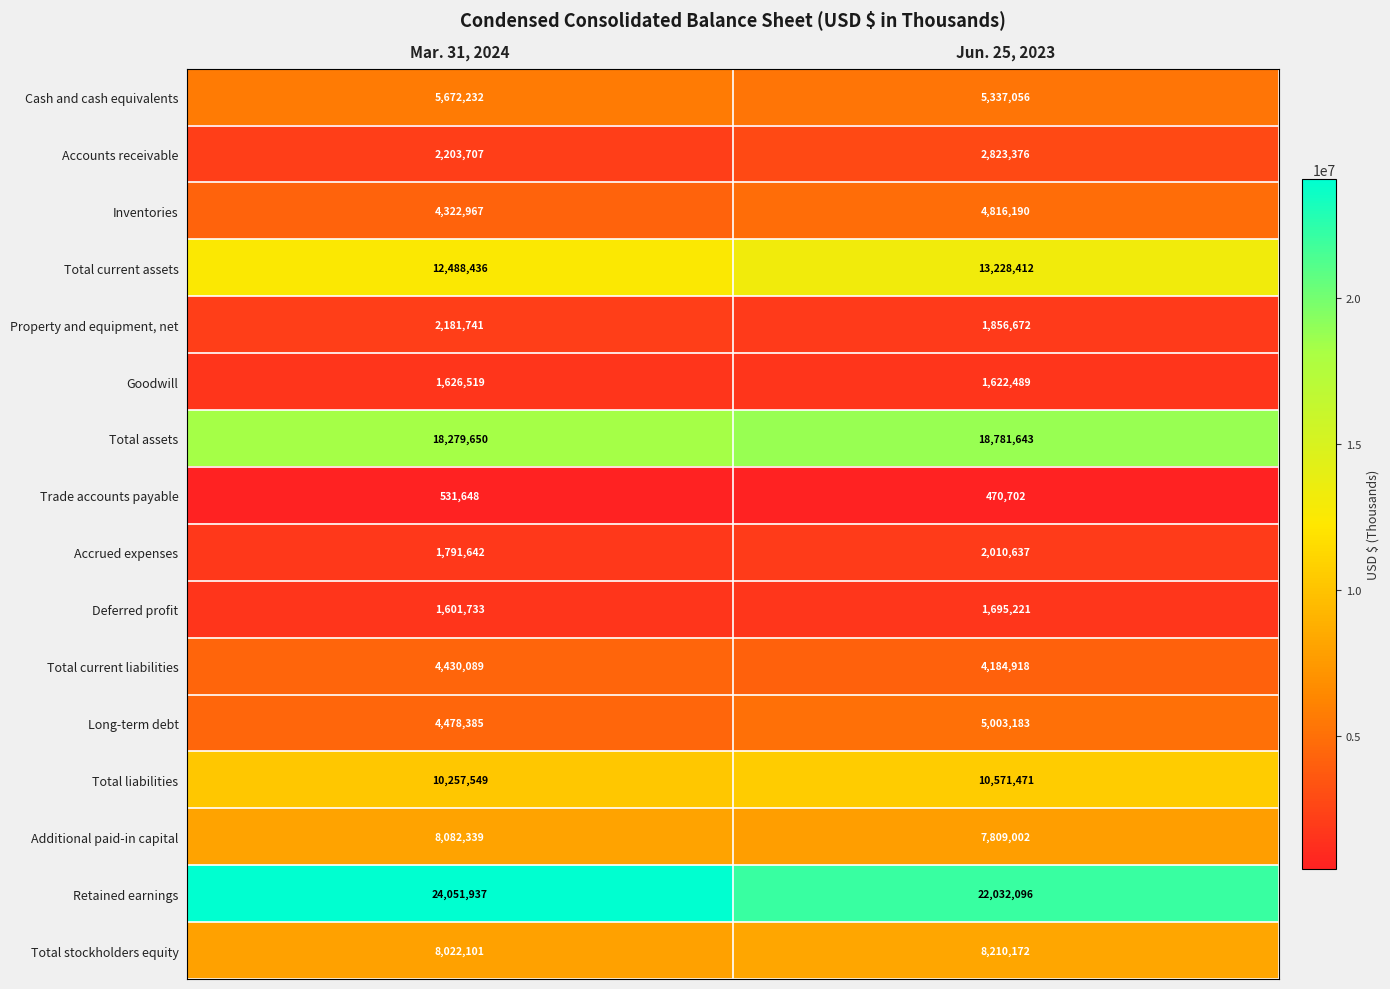

What value does the Goodwill series have at Mar. 31, 2024, to the nearest 100?

1626500